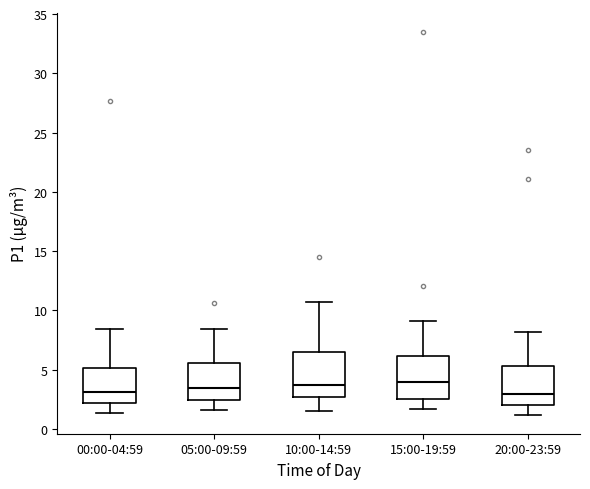

Where does the lower whisker of the box for 20:00-23:59 end on the y-axis? The values are not printed on the chart, so give them approximately, as read against the axis.

1.0